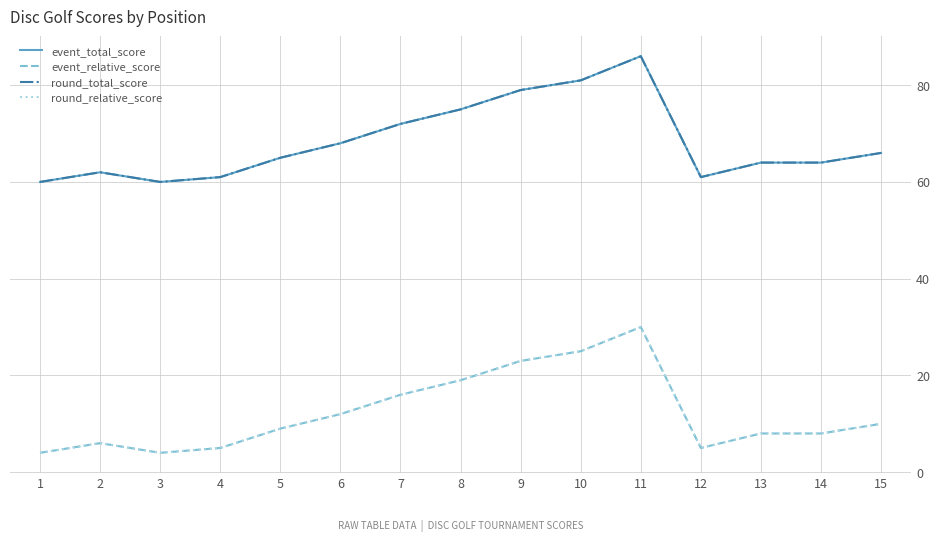

Does the chart have visible grid lines?

Yes